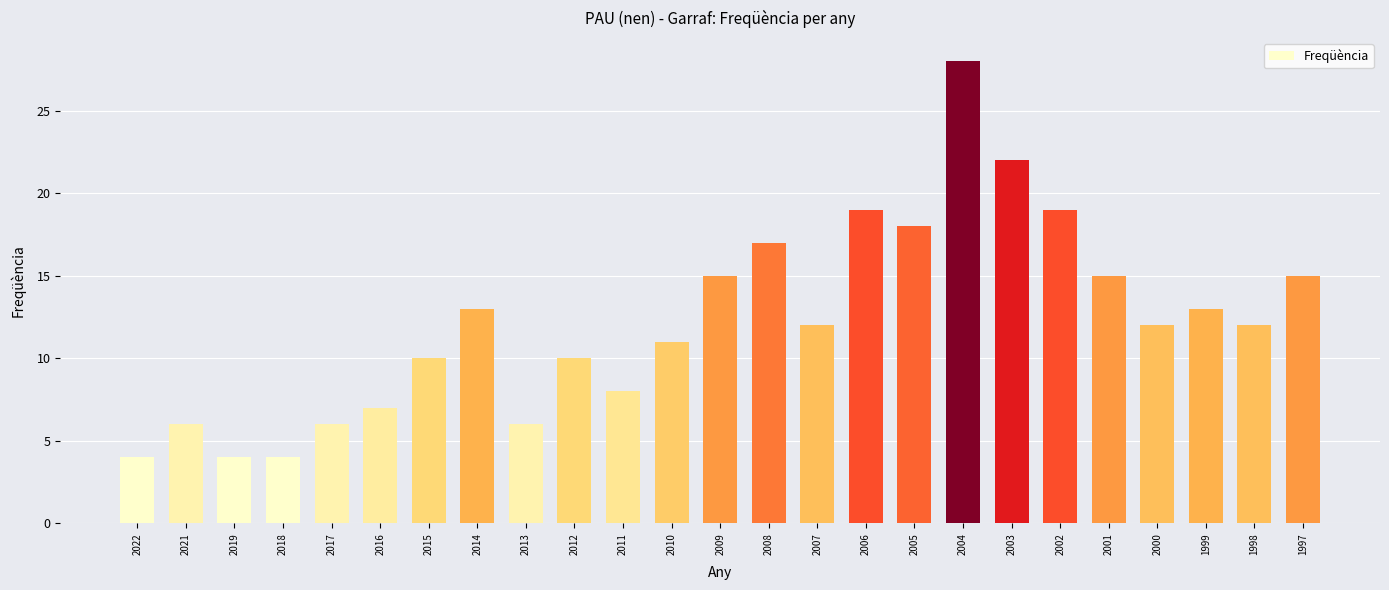

How many categories are shown in the chart?

25